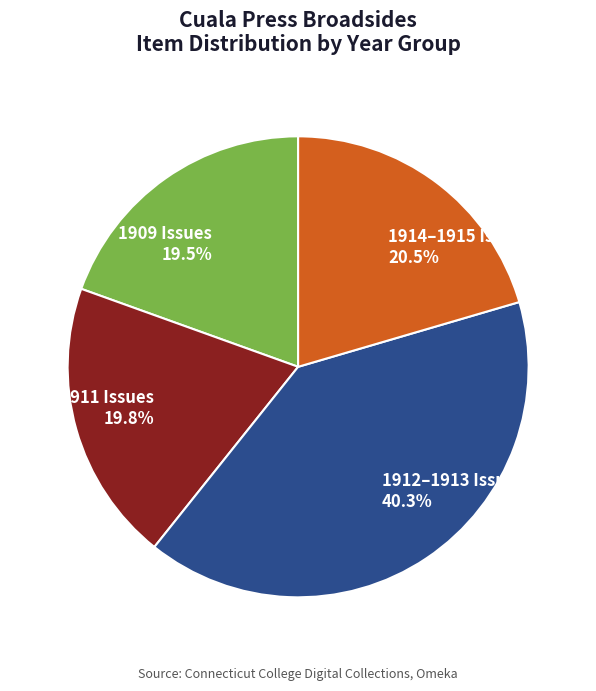

How many segments does this pie chart have?

4